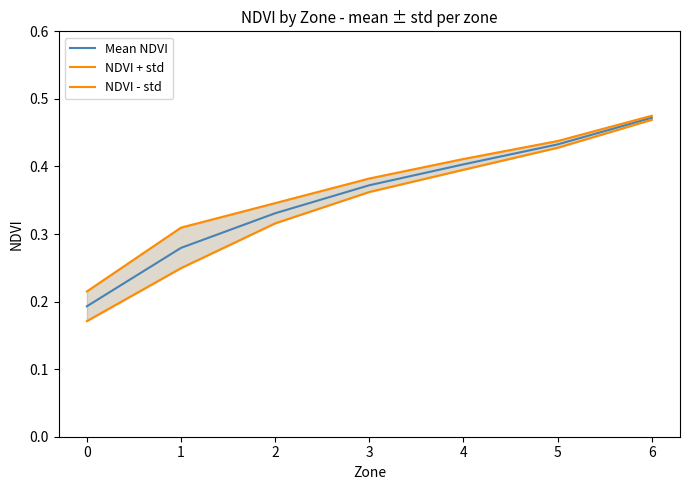

At which label does Mean NDVI reach its minimum?

0